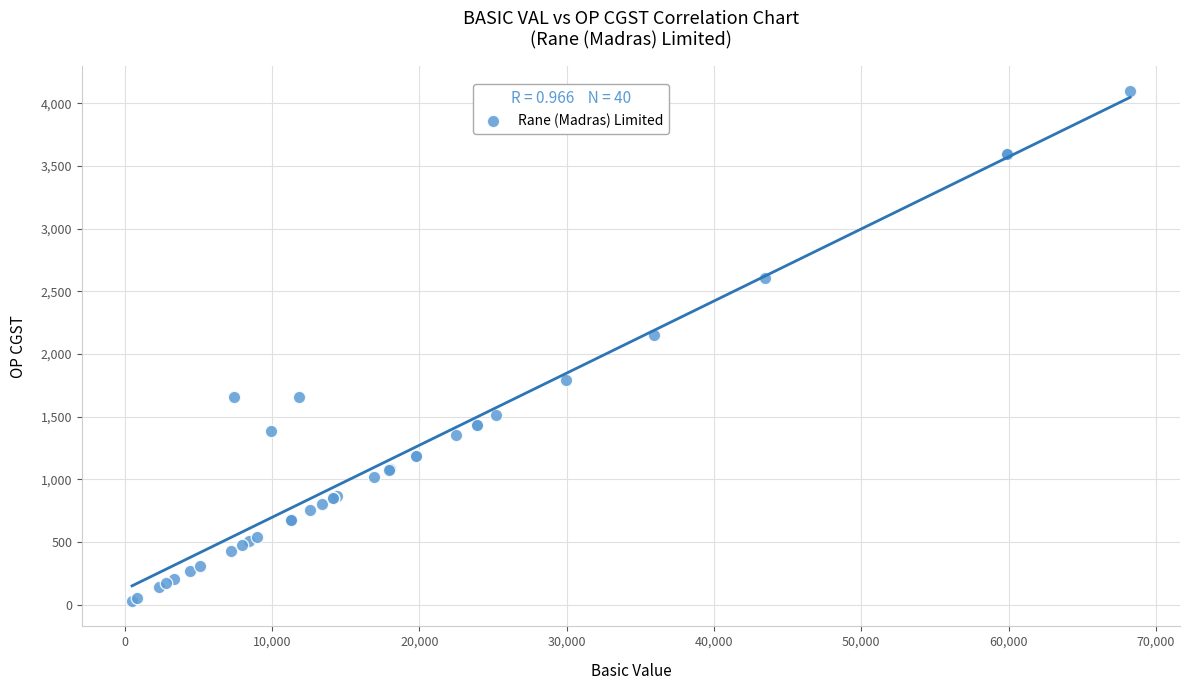

What Y value in the scatter plot is closest to 2062?

2155.0